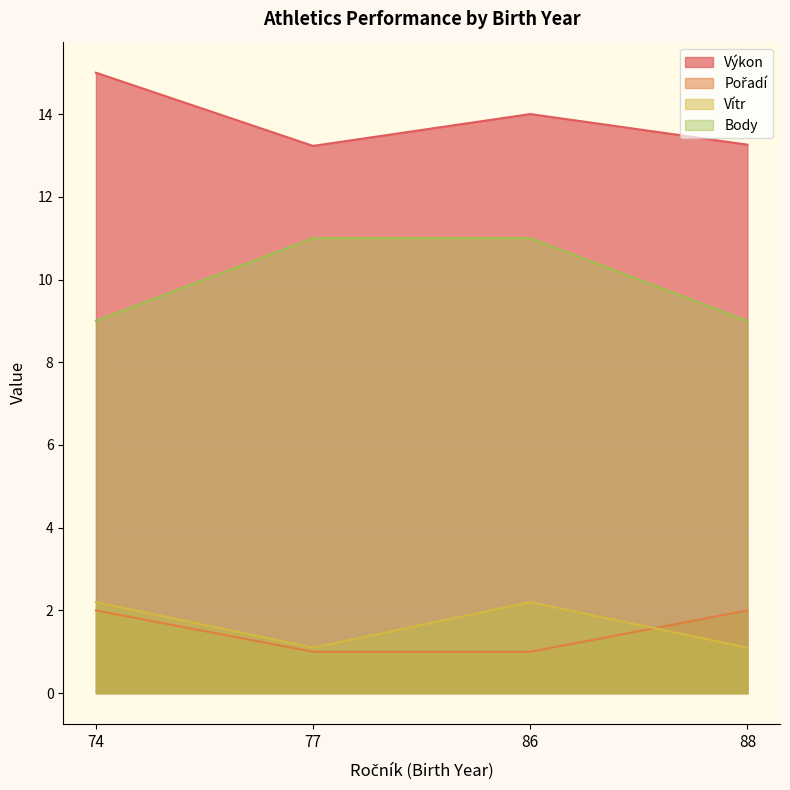

How many values in the Výkon series exceed 14?

1